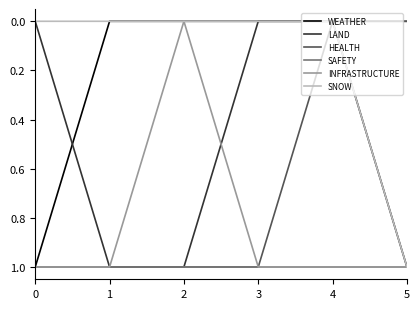

True or false: LAND and INFRASTRUCTURE intersect in this chart.

True